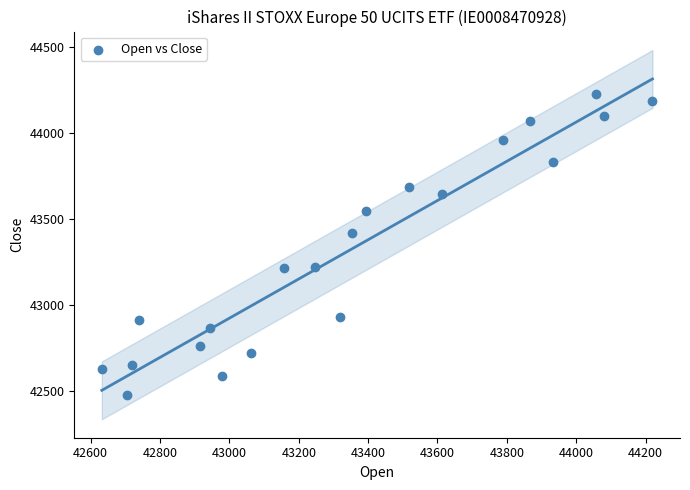

What is the range of Y values (max minus min)?

1752